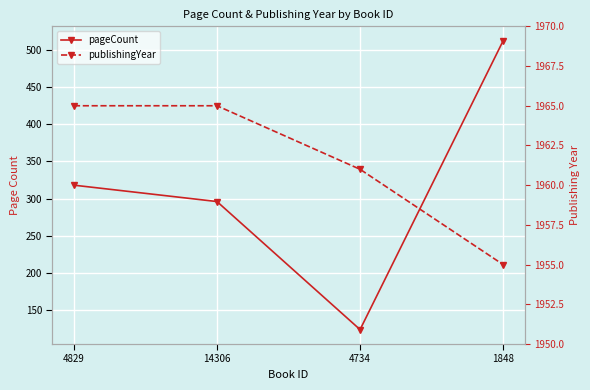

Where is the first local minimum for pageCount?

4734